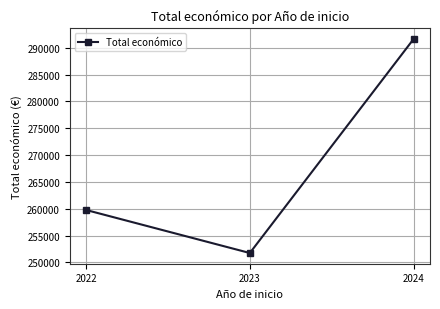

What is the average value?

267715.3